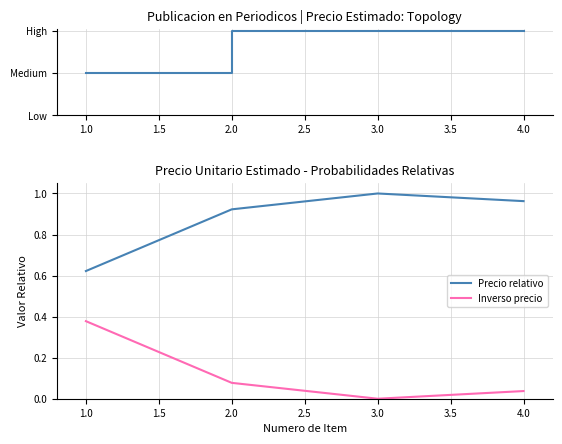

Count the Topology values in the range 2 to 3.

3